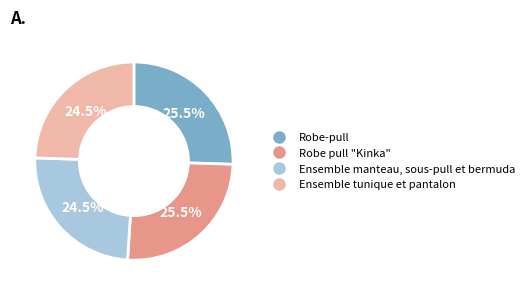

What is the ratio of the value at Robe-pull to the value at Robe pull "Kinka"?

1.0